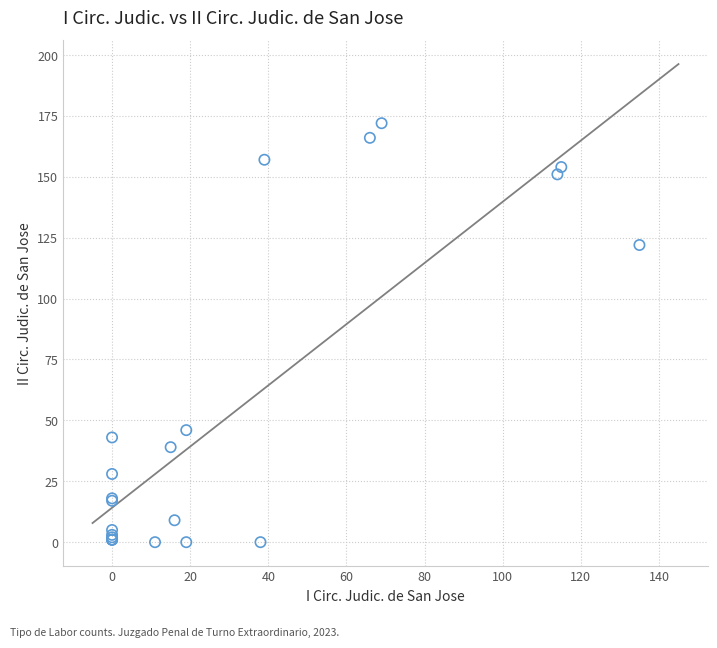

What Y value in the scatter plot is closest to 86?

122